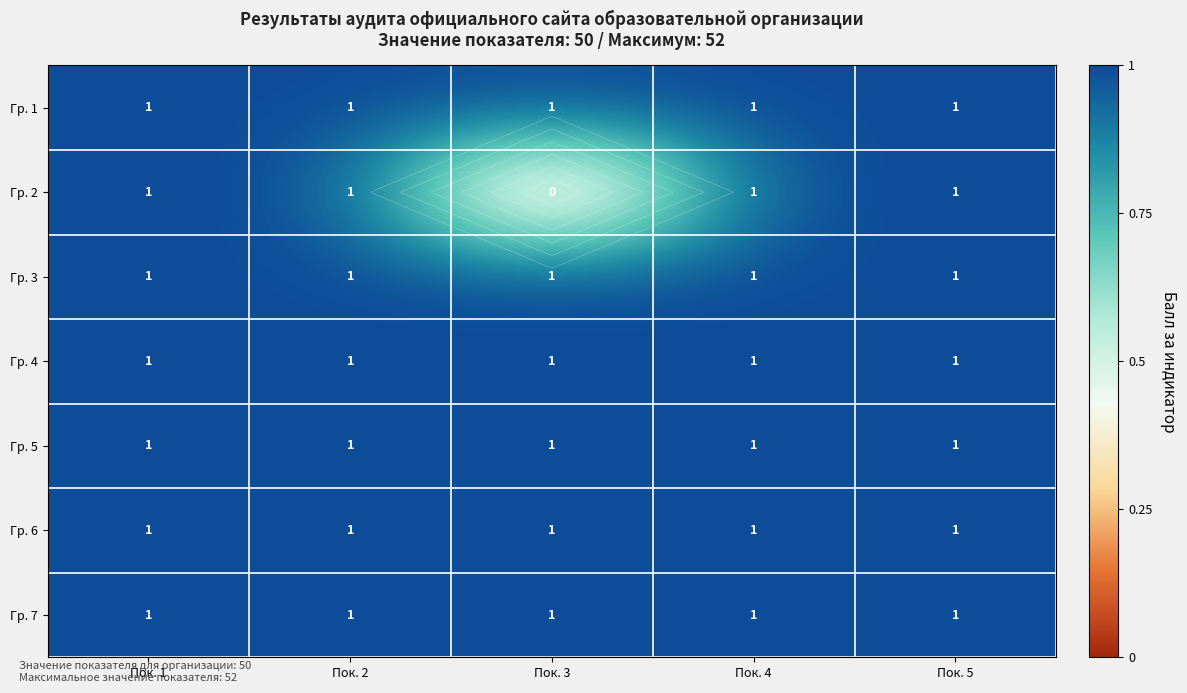

Where is Гр. 2 nearest to the value 0?

Пок. 3